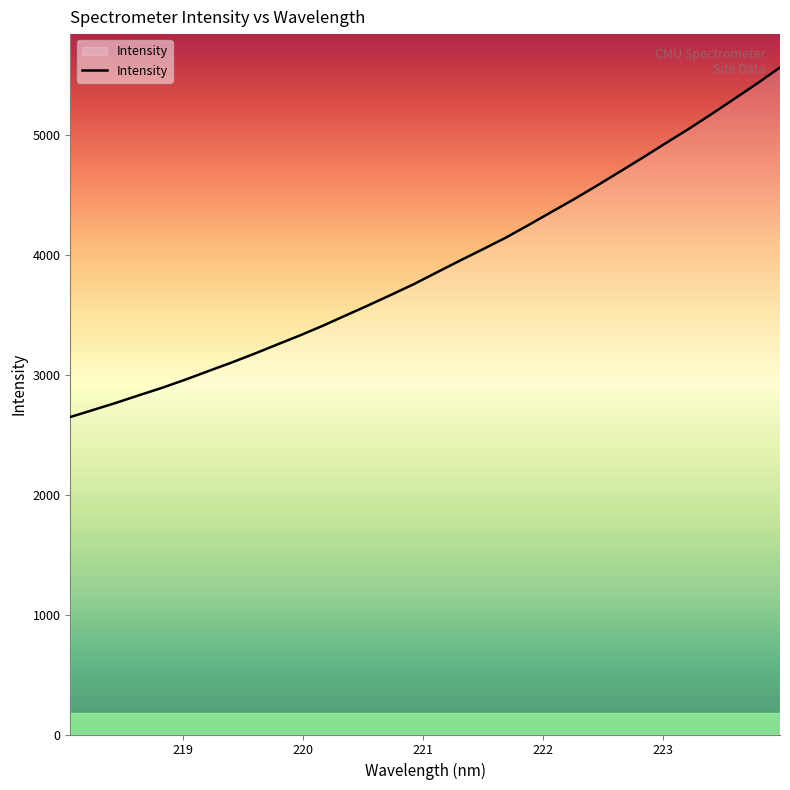

Count the number of data series in this chart.

1